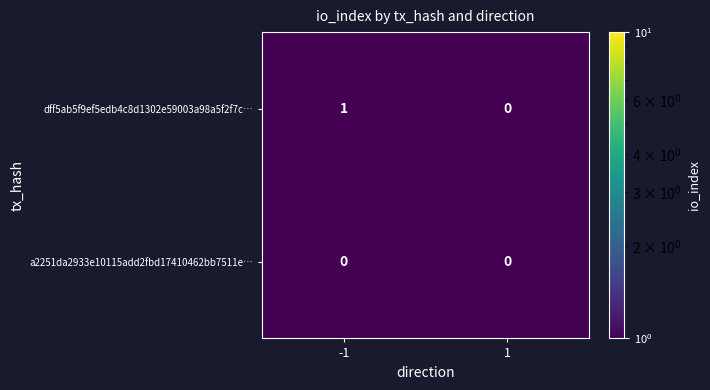

Reading right to left, what are all the values shown in this chart?

dff5ab5f9ef5edb4c8d1302e59003a98a5f2f7c…: 0	1
a2251da2933e10115add2fbd17410462bb7511e…: 0	0